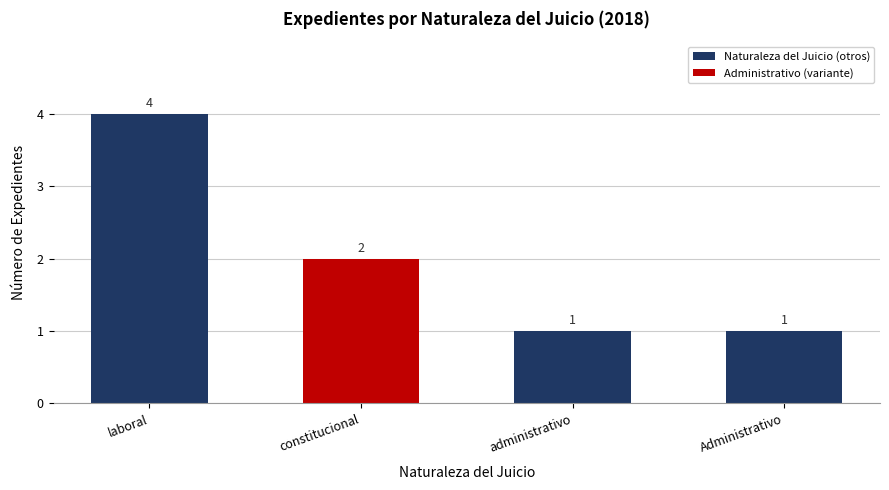

True or false: the data shows 3 at constitucional.

False